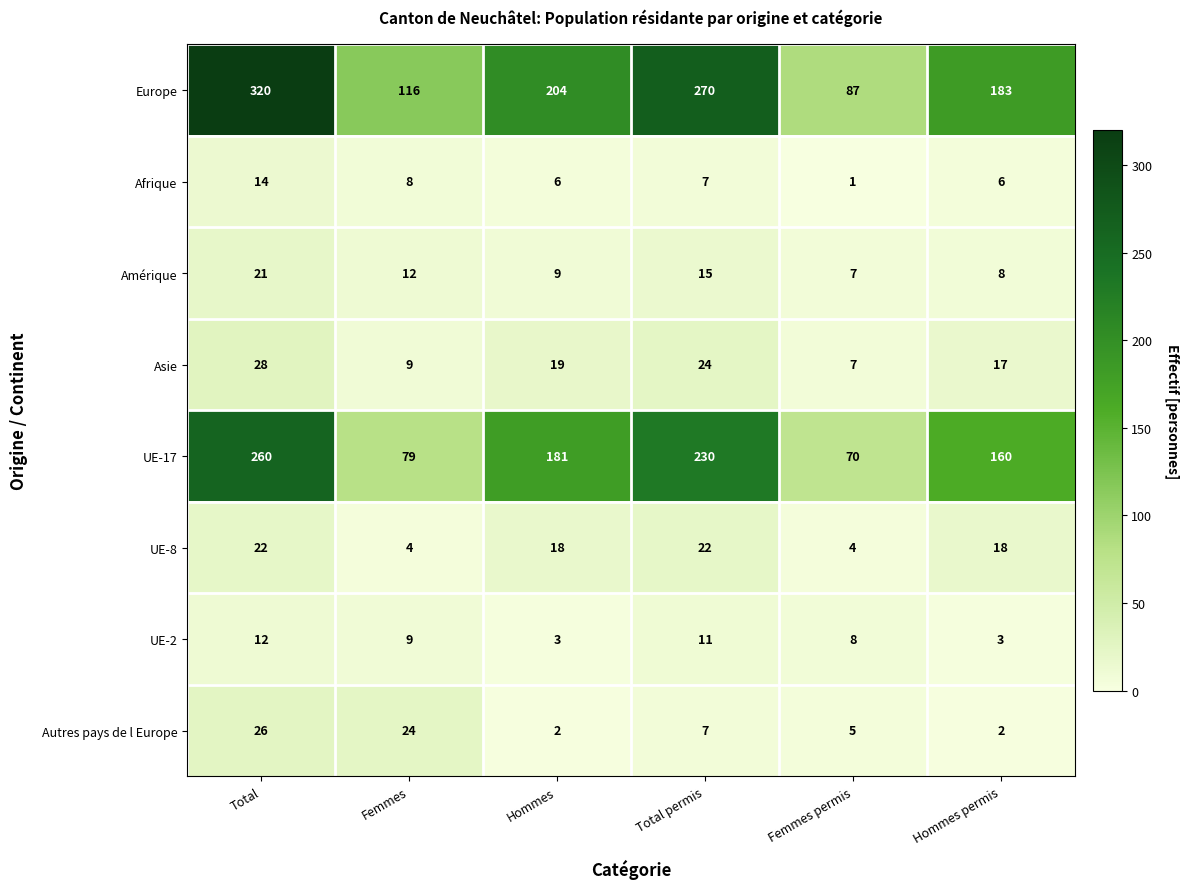

Between Femmes permis and Hommes permis, which series saw the biggest shift?

Europe